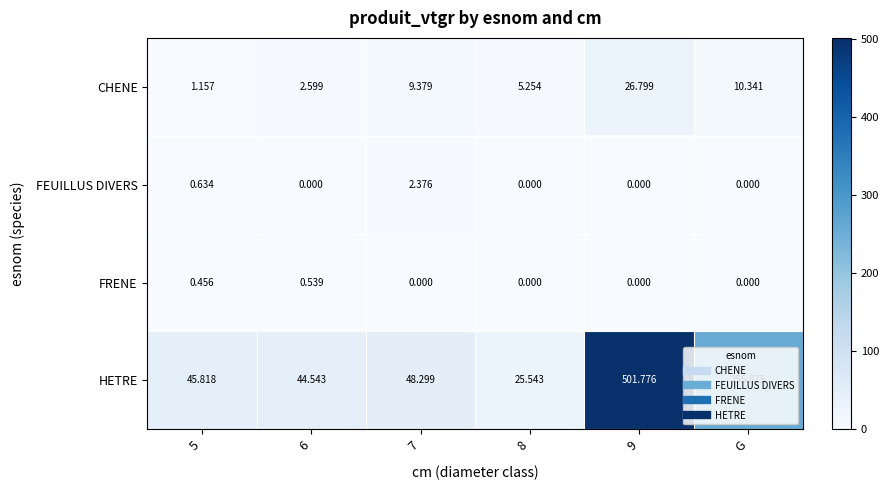

Where is HETRE nearest to the value 263?

G